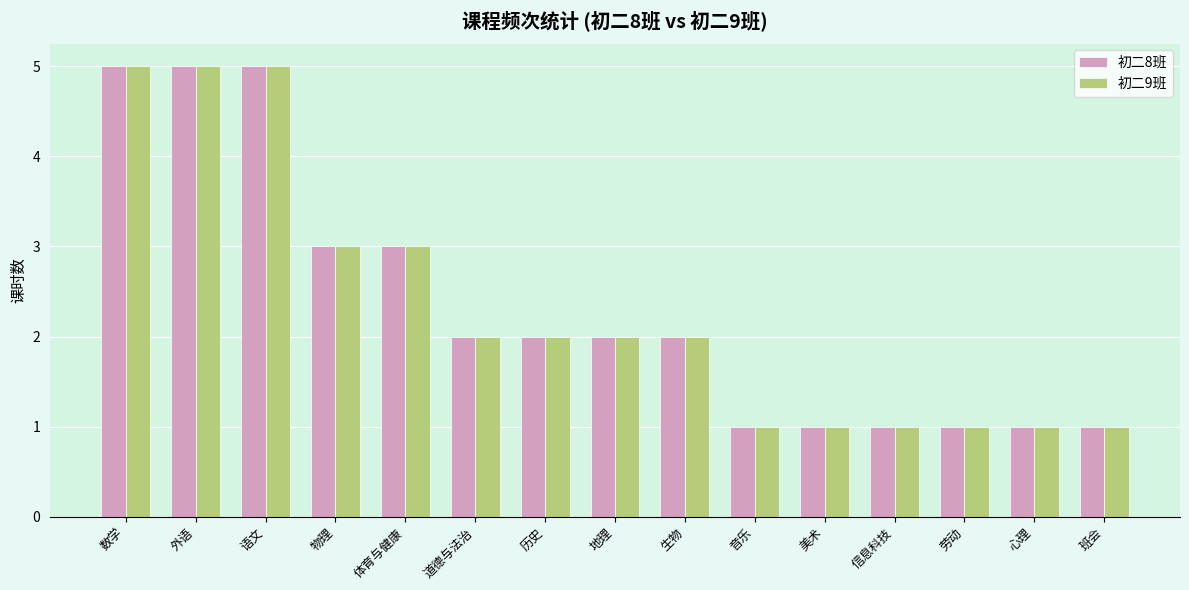

True or false: 初二9班 has a value of 5 at 数学.

True